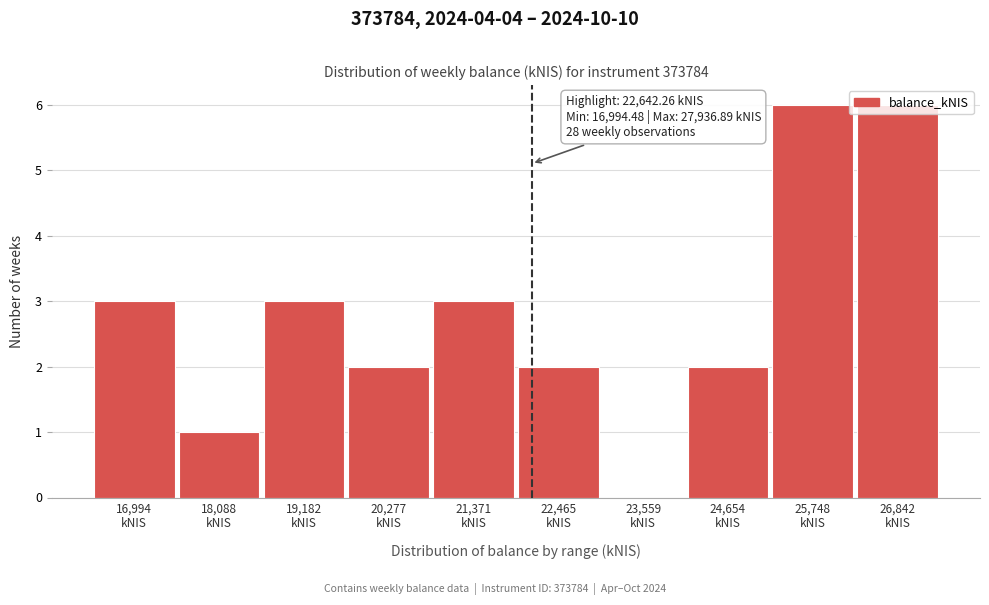

What is the greatest value displayed?

6